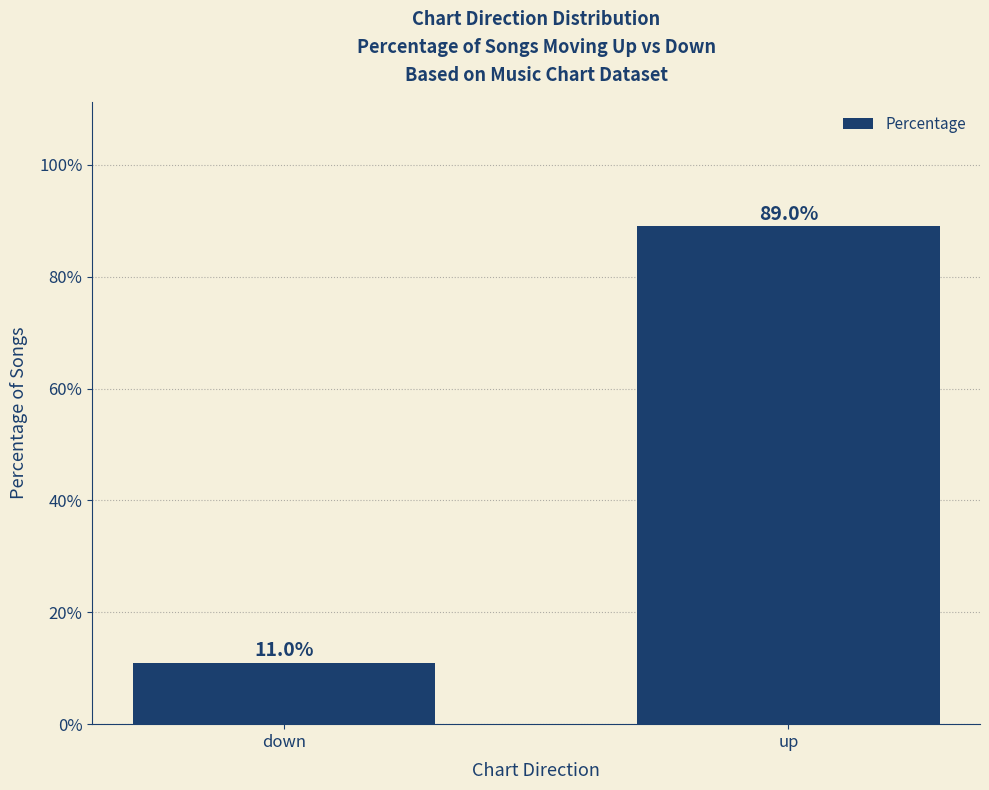

Reading left to right, list all the values displayed in this chart.

11	89